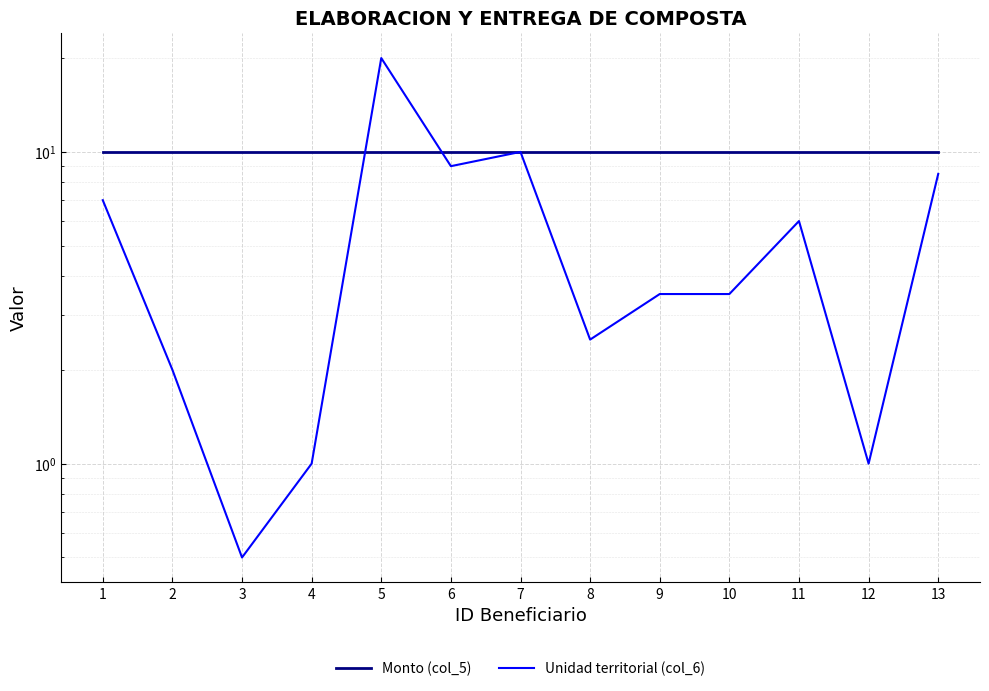

Rank the series by their average value, from lowest to highest.

Unidad territorial (col_6), Monto (col_5)